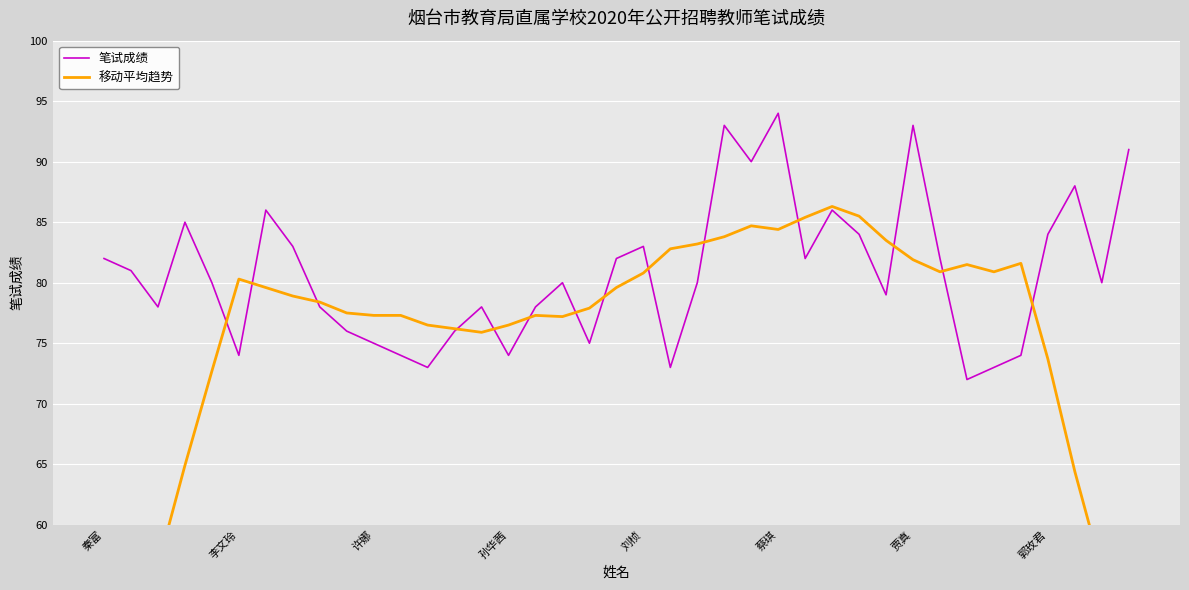

Reading left to right, transcribe all the data shown in this chart.

笔试成绩: 82.0	81.0	78.0	85.0	80.0	74.0	86.0	83.0	78.0	76.0	75.0	74.0	73.0	76.0	78.0	74.0	78.0	80.0	75.0	82.0	83.0	73.0	80.0	93.0	90.0	94.0	82.0	86.0	84.0	79.0	93.0	82.0	72.0	73.0	74.0	84.0	88.0	80.0	91.0
移动平均趋势: 40.6	48.0	56.6	64.9	72.7	80.3	79.6	78.9	78.4	77.5	77.3	77.3	76.5	76.2	75.9	76.5	77.3	77.2	77.9	79.6	80.8	82.8	83.2	83.8	84.7	84.4	85.4	86.3	85.5	83.5	81.9	80.9	81.5	80.9	81.6	73.7	64.4	56.2	49.0